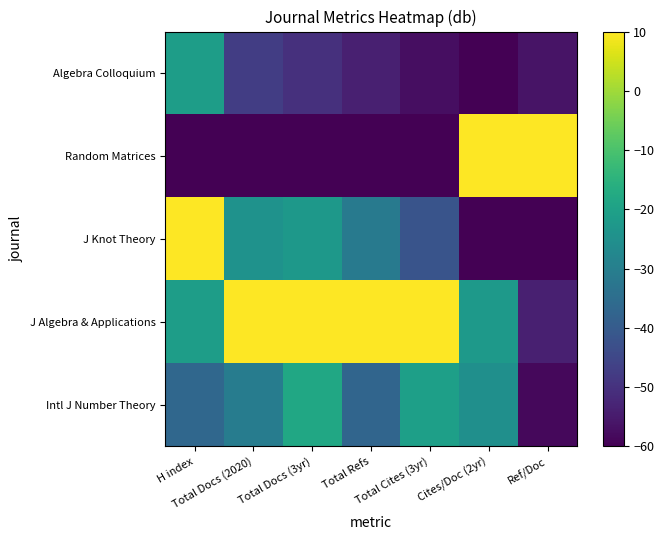

What is the difference between the highest and lowest values at Total Docs (3yr)?

70.0